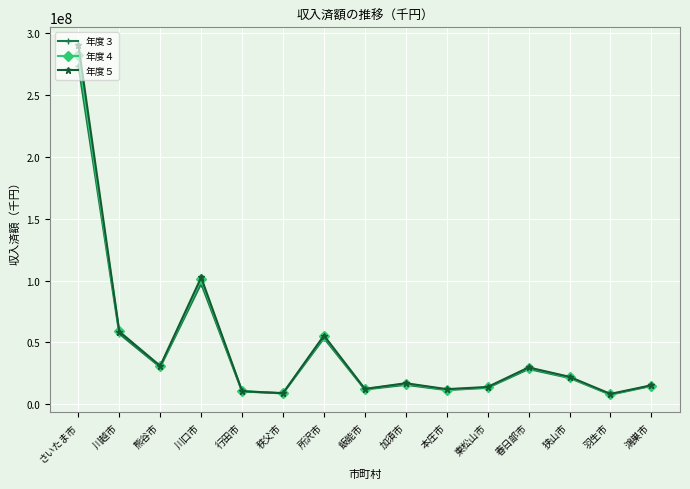

Is the value of 年度５ at 行田市 greater than the value of 年度４ at 春日部市?

No